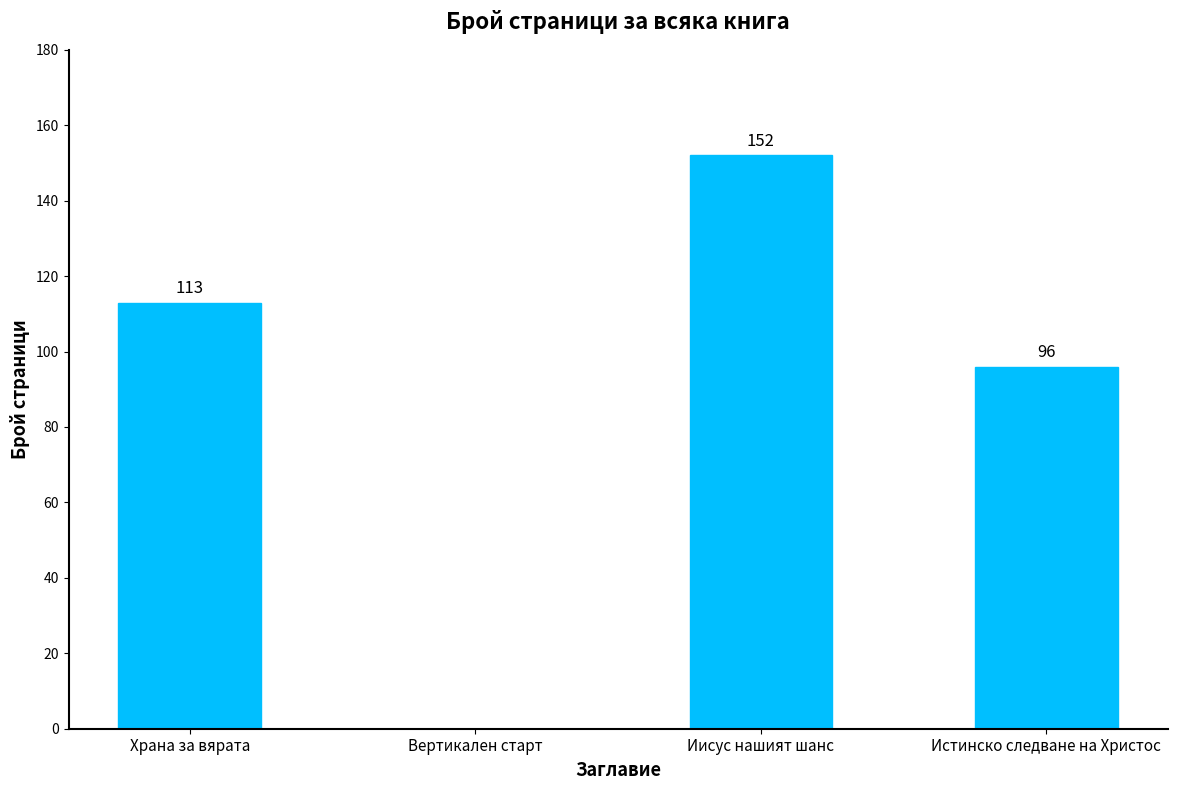

Read the value at Иисус нашият шанс, to the nearest 10.

150